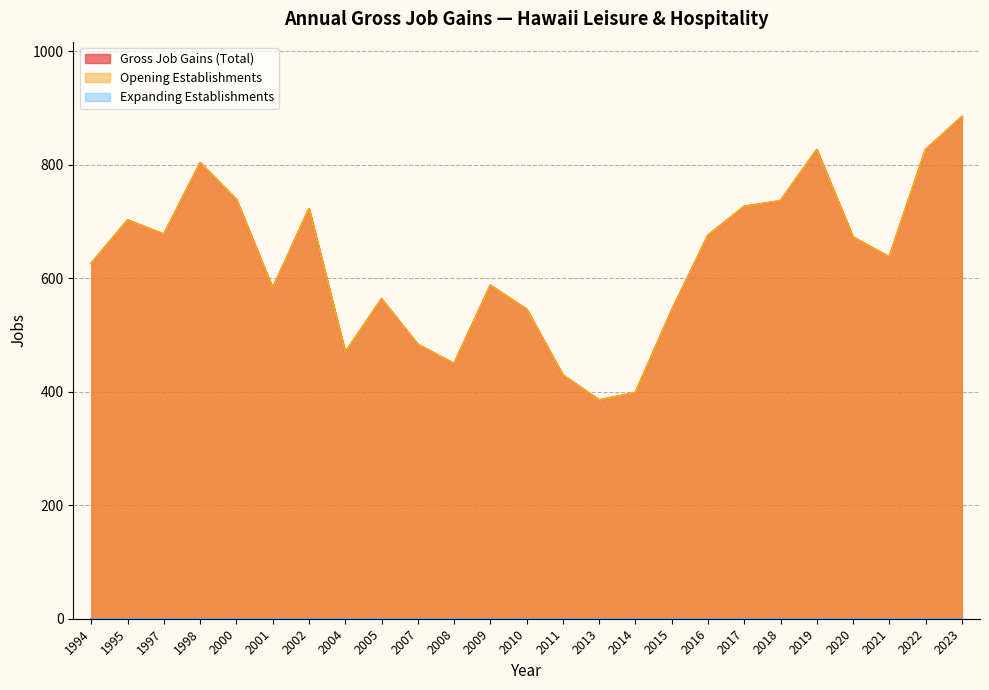

True or false: Gross Job Gains (Total) has a value of 736 at 2018.

True